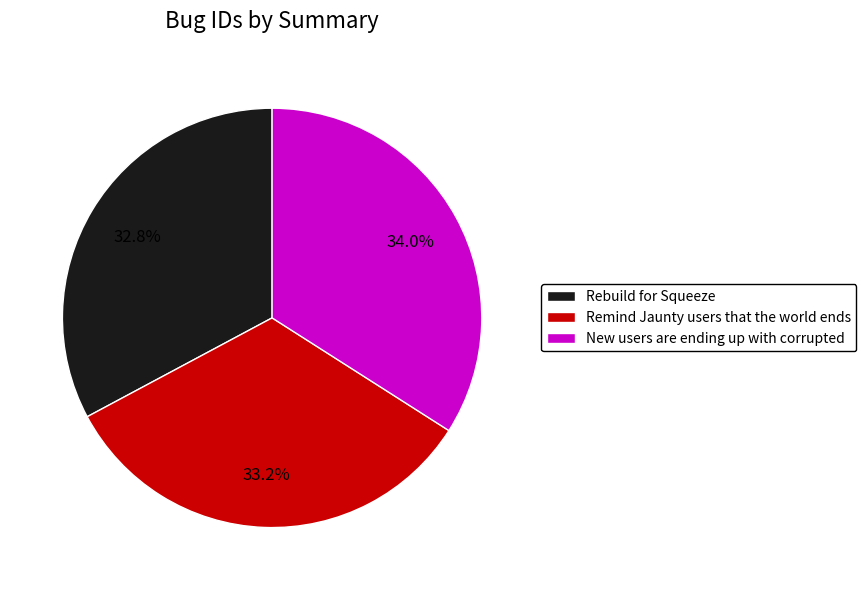

Is New users are ending up with corrupted the majority of the pie?

No